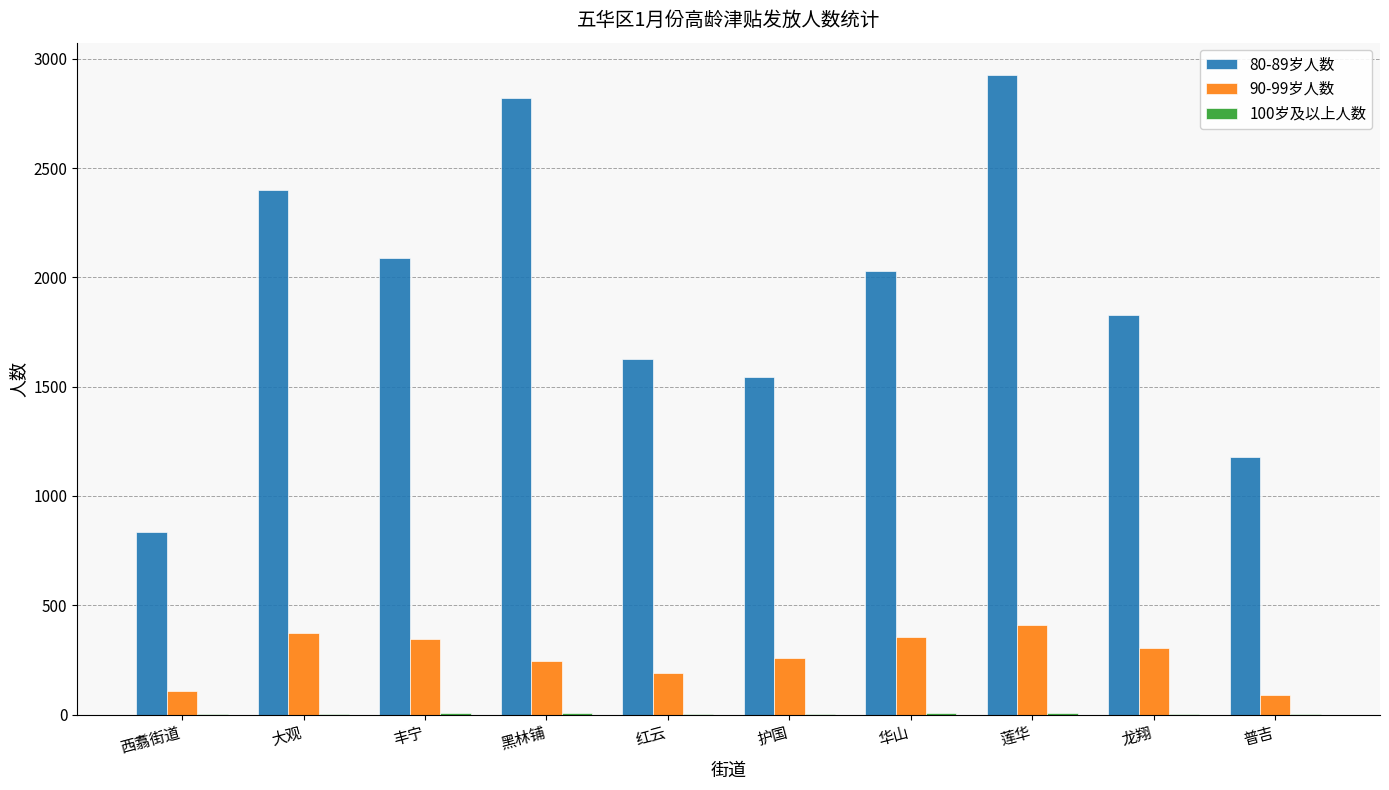

What is the greatest value displayed?

2928